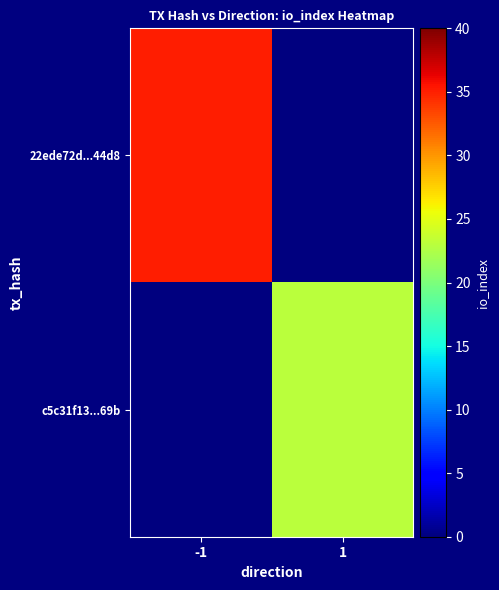

At which category is the sum across all series the highest?

-1